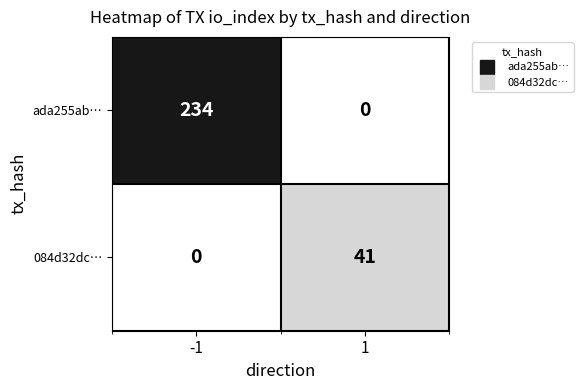

Rank the series by their maximum value, from highest to lowest.

ada255ab…, 084d32dc…